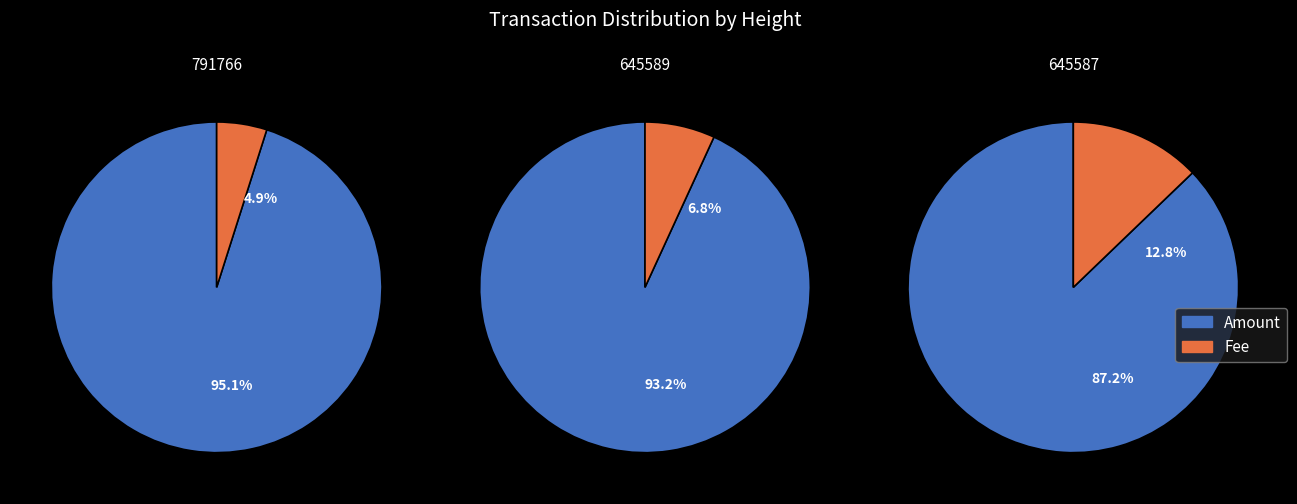

True or false: 645587 accounts for 26% of the total.

False